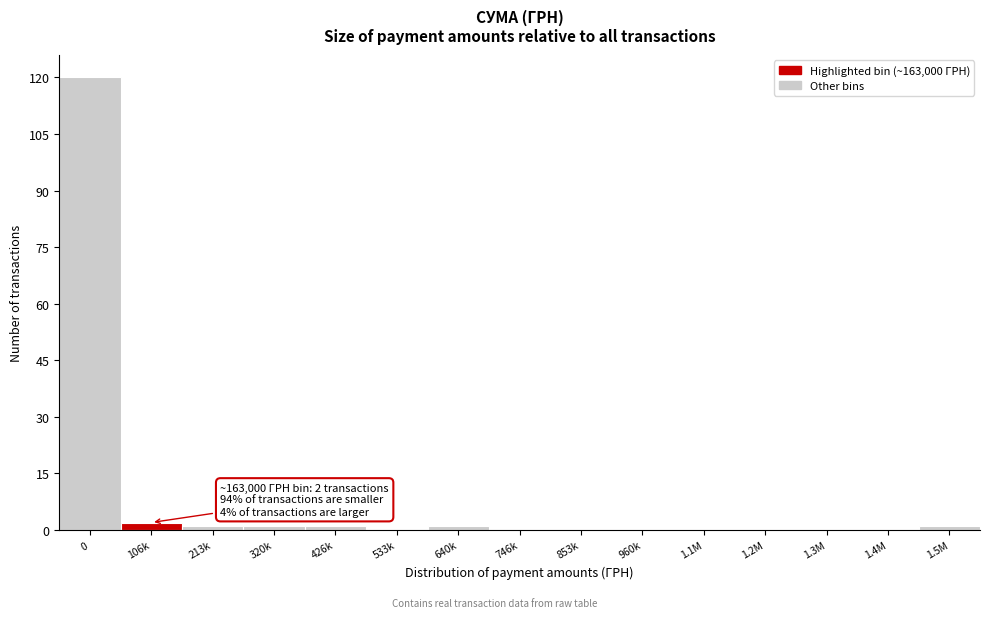

Reading right to left, list all the values displayed in this chart.

1.5M=1	1.4M=0	1.3M=0	1.2M=0	1.1M=0	960k=0	853k=0	746k=0	640k=1	533k=0	426k=1	320k=1	213k=1	106k=2	0=120